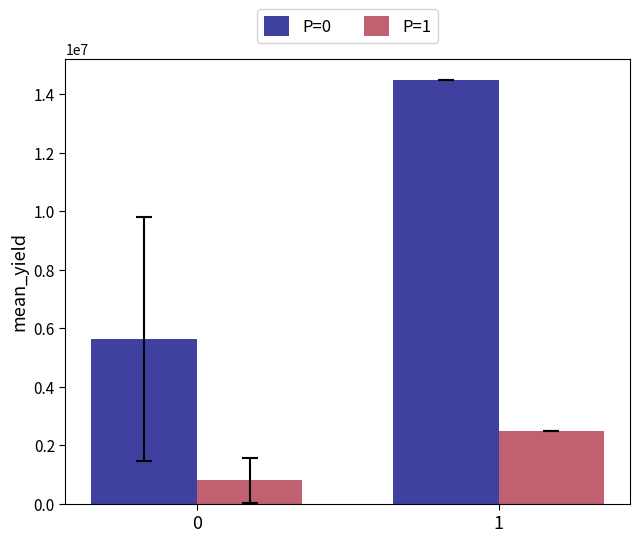

Reading left to right, list all the values displayed in this chart.

P=0: 0=5632933.8	1=14483698.6
P=1: 0=795673.5	1=2467224.9